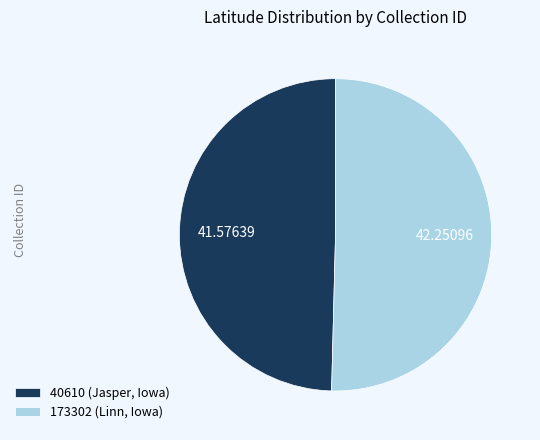

Which category has the biggest portion of the pie?

173302 (Linn, Iowa)